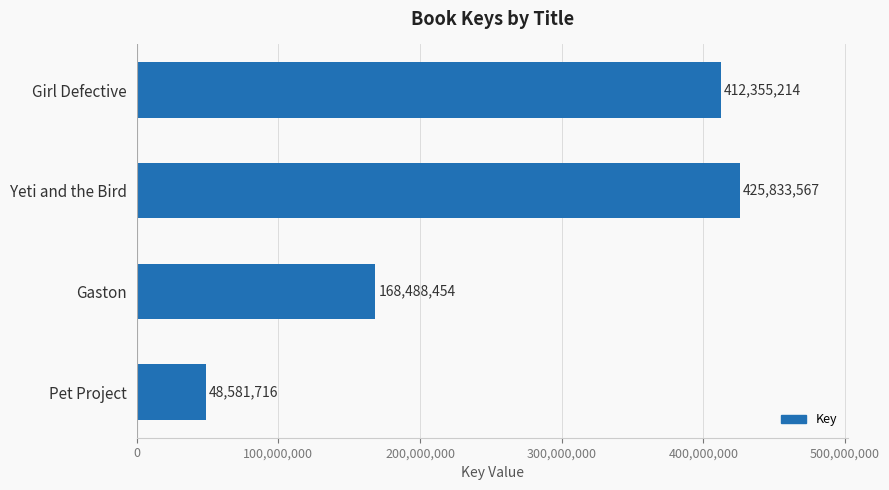

What is the label of the 3rd bar from the bottom?

Yeti and the Bird